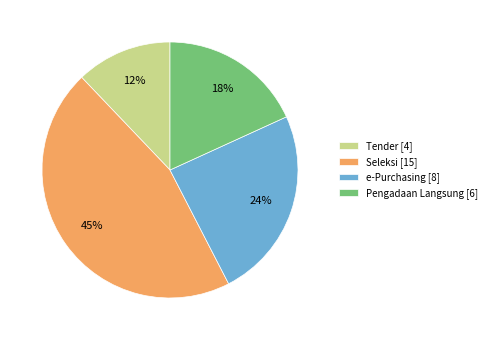

The Seleksi [15] slice represents 45% of the pie. True or false?

True